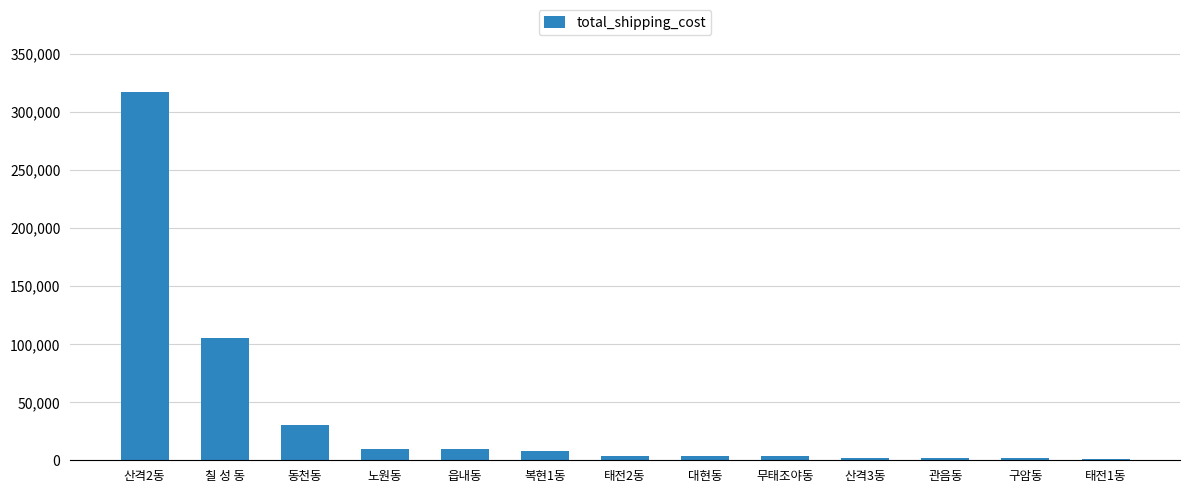

What is the difference between the second highest and minimum values?

104561.9